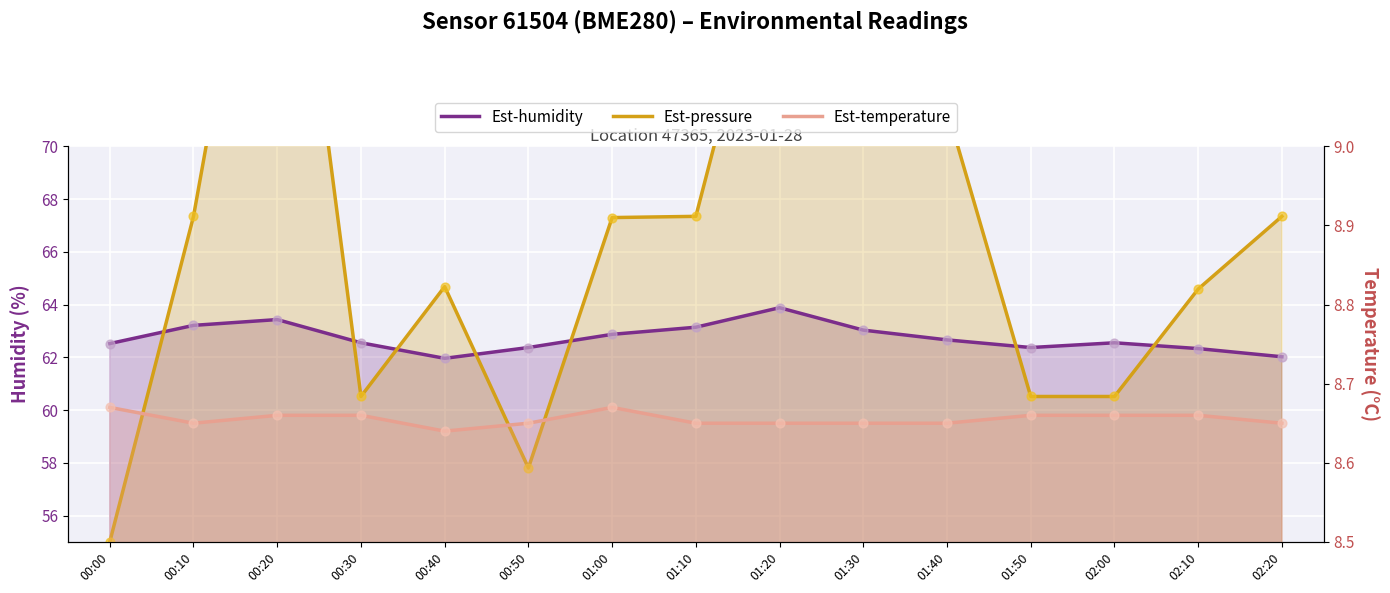

Which series reaches the maximum Y coordinate?

pressure_scaled